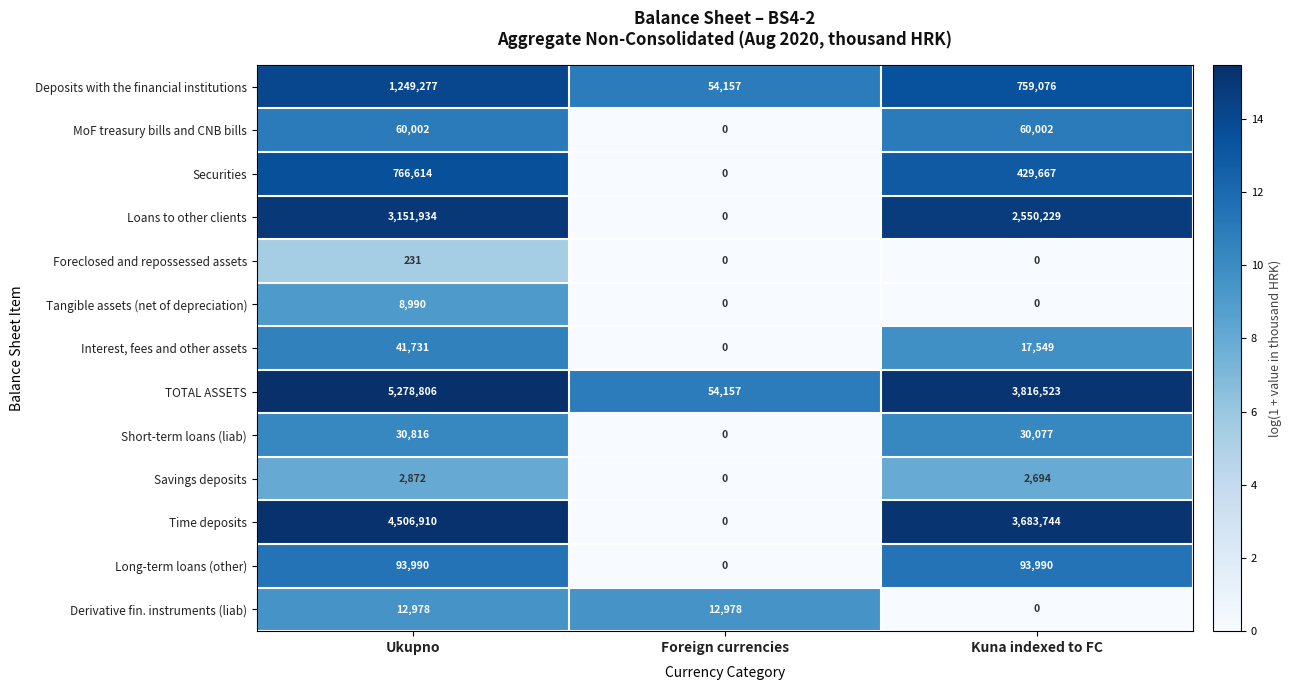

What is the sum of the Short-term loans (liab) values at Ukupno and Kuna indexed to FC?

60893